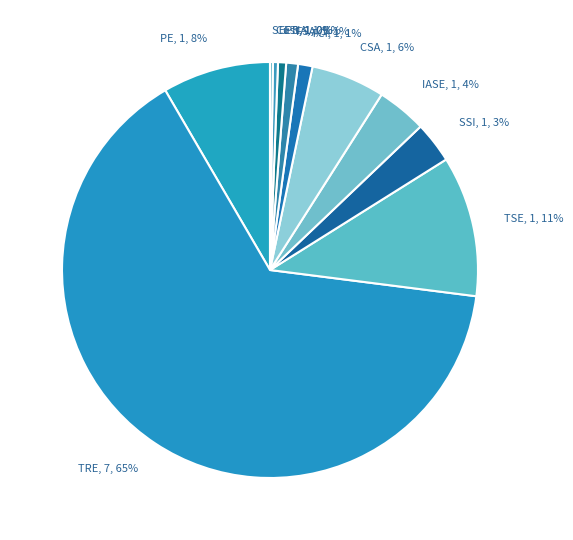

Does TRE, 7, 65% account for over 50% of the chart?

Yes